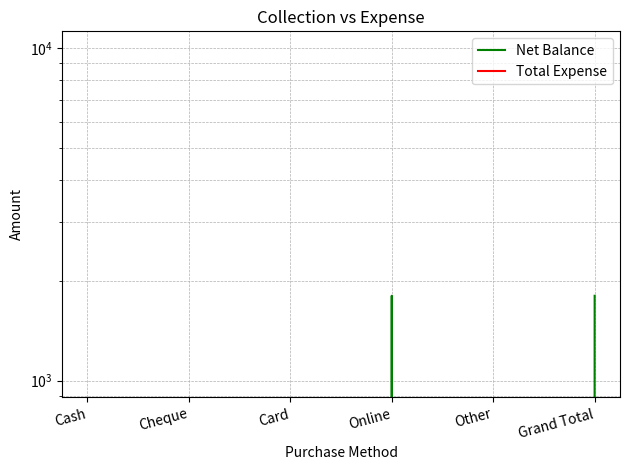

What is the average value of the Net Balance series?

600